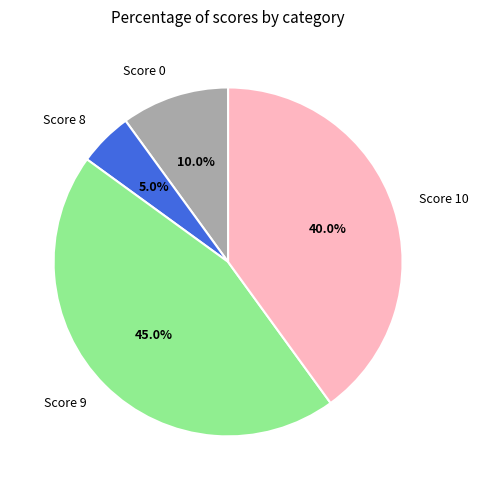

To the nearest percent, what portion does Score 0 represent?

10%